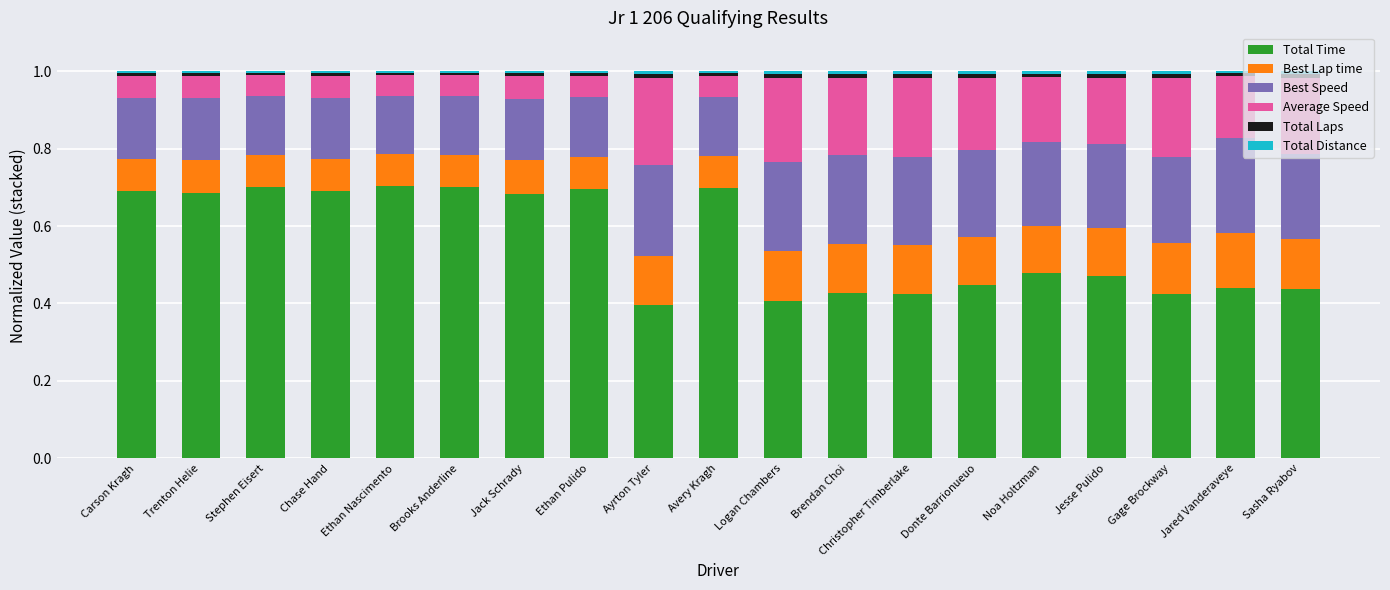

What is the difference between the second highest and minimum values in the Total Time series?

0.3